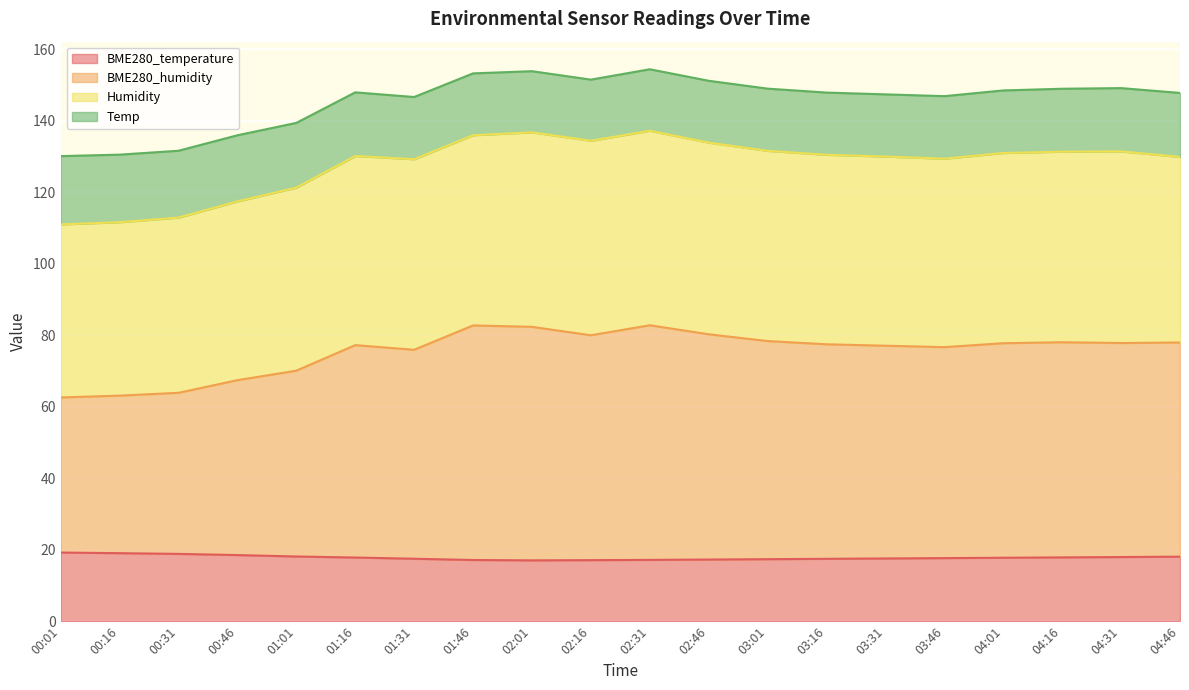

True or false: BME280_temperature and BME280_humidity intersect in this chart.

False